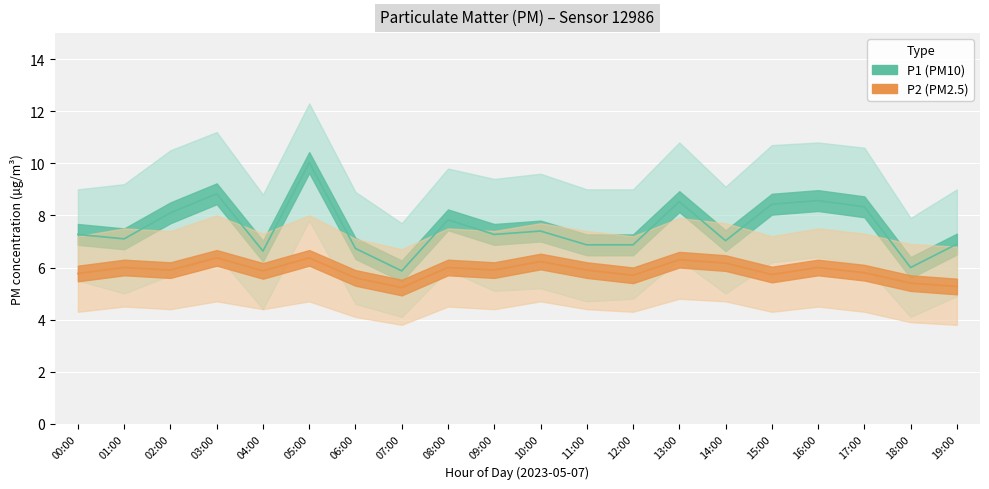

Which series changed the most between 08:00 and 09:00?

P1